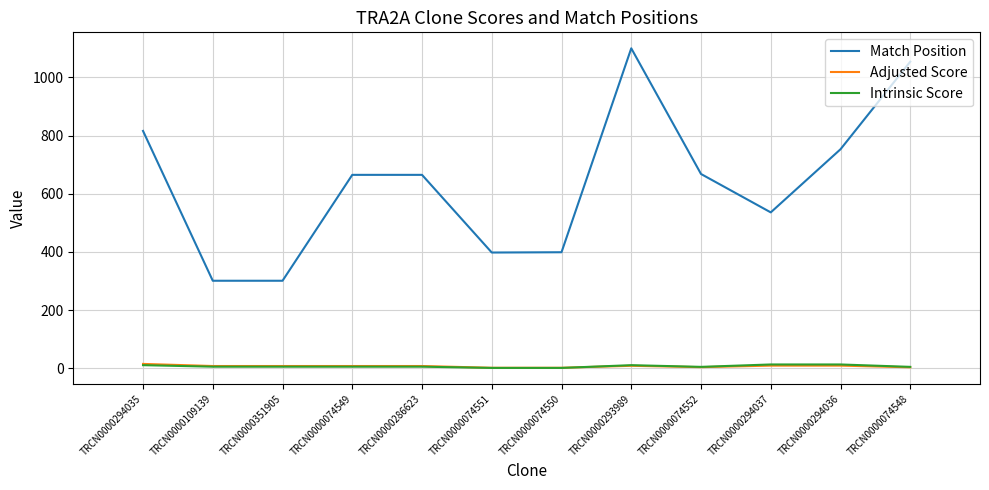

What is the lowest value of the Match Position series?

301.0